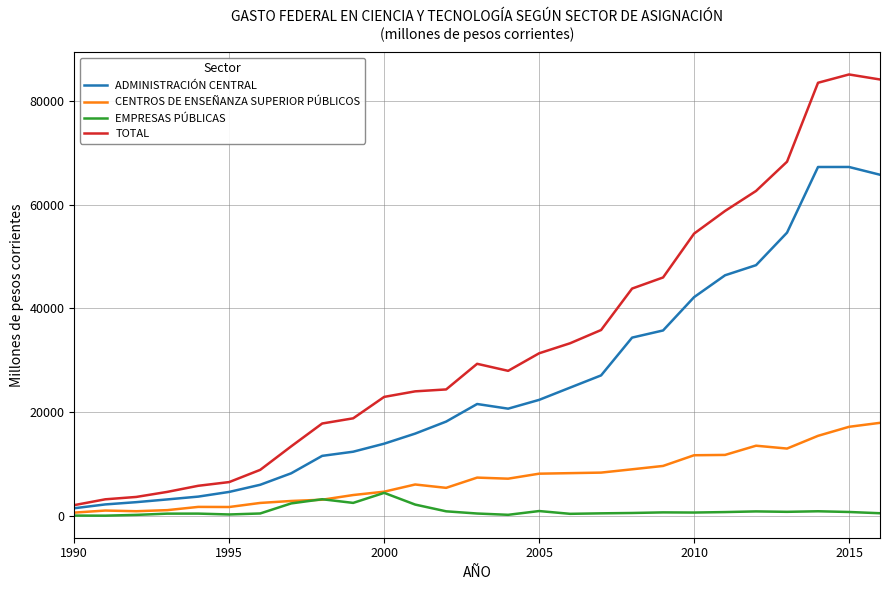

Does the chart have visible grid lines?

Yes